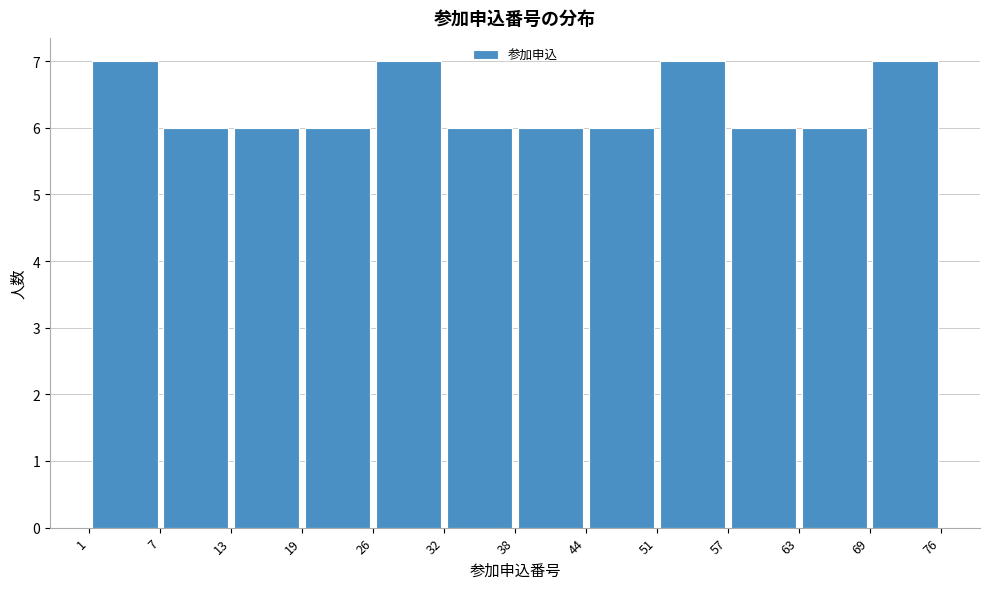

Reading left to right, transcribe this chart: for each bar, give the range it covers on the x-axis and its height. The values are not printed on the chart, so give them approximately, as read against the axis.

1 to 7: 7
7 to 13: 6
13 to 19: 6
19 to 26: 6
26 to 32: 7
32 to 38: 6
38 to 44: 6
44 to 51: 6
51 to 57: 7
57 to 63: 6
63 to 69: 6
69 to 76: 7